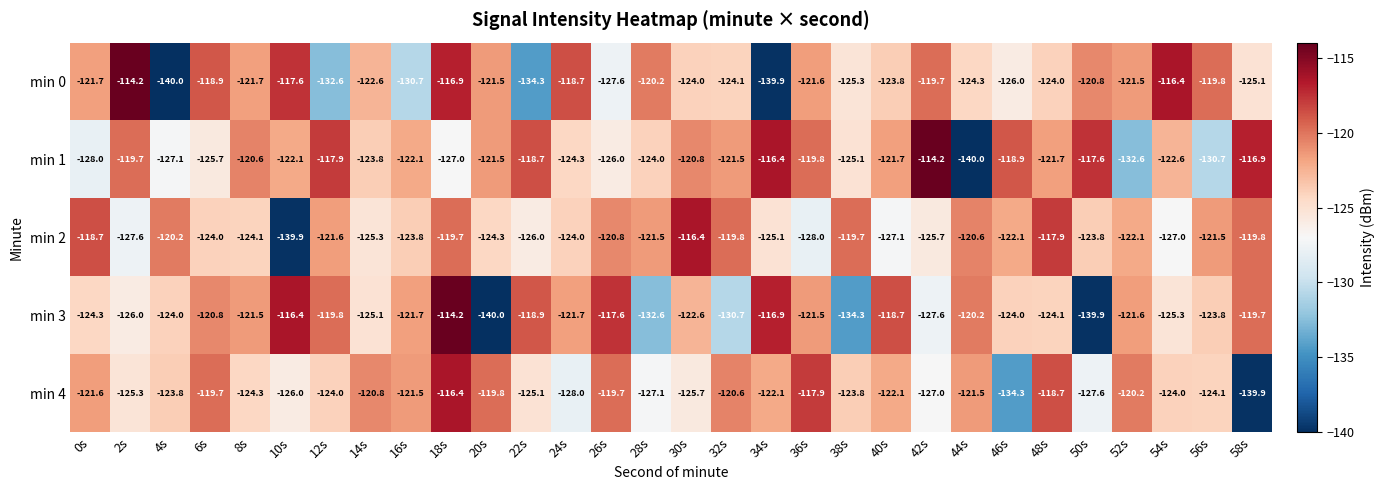

Where is min 4 nearest to the value -128?

24s